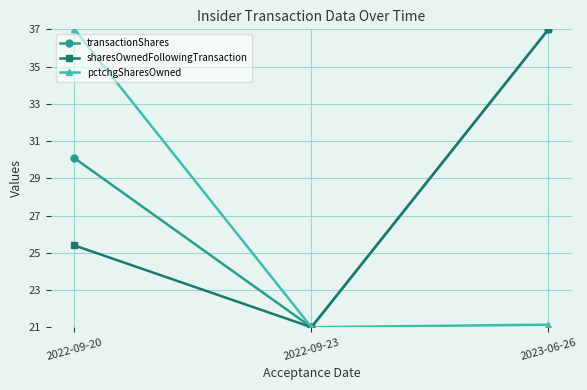

At how many categories does at least one series exceed 31?

2